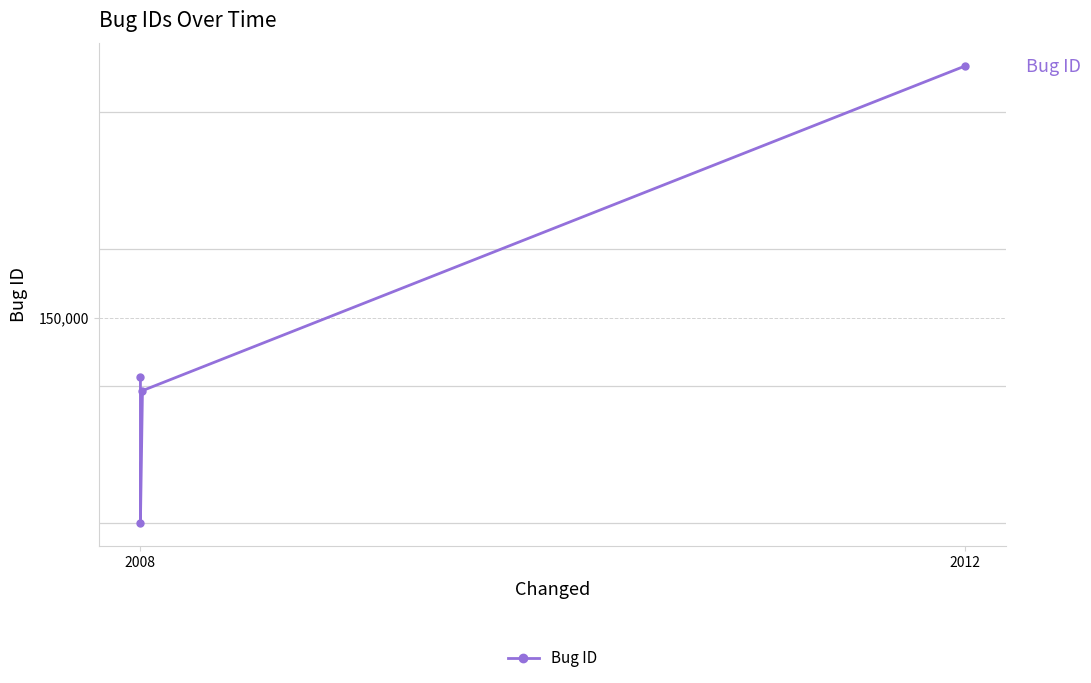

Which has a higher value, 2008 or 2012?

2012